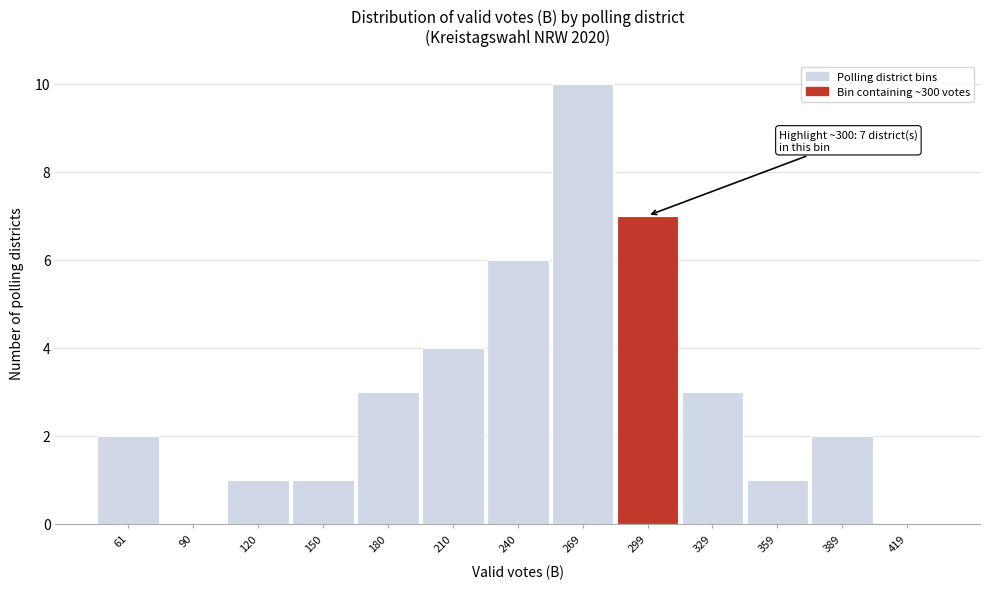

Reading right to left, transcribe all the data shown in this chart.

419=0	389=2	359=1	329=3	299=7	269=10	240=6	210=4	180=3	150=1	120=1	90=0	61=2